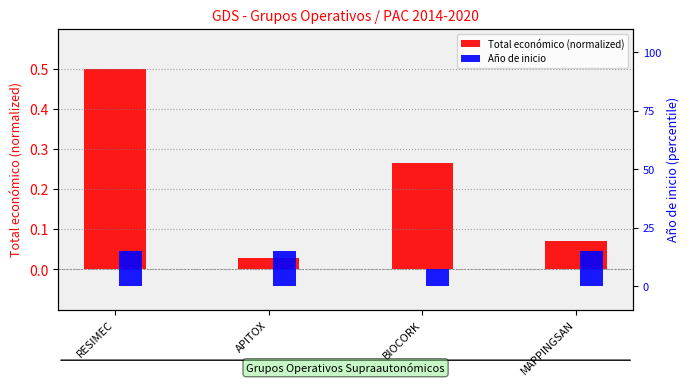

At MAPPINGSAN, list the series in order from largest to smallest.

Año de inicio, Total económico (normalized)